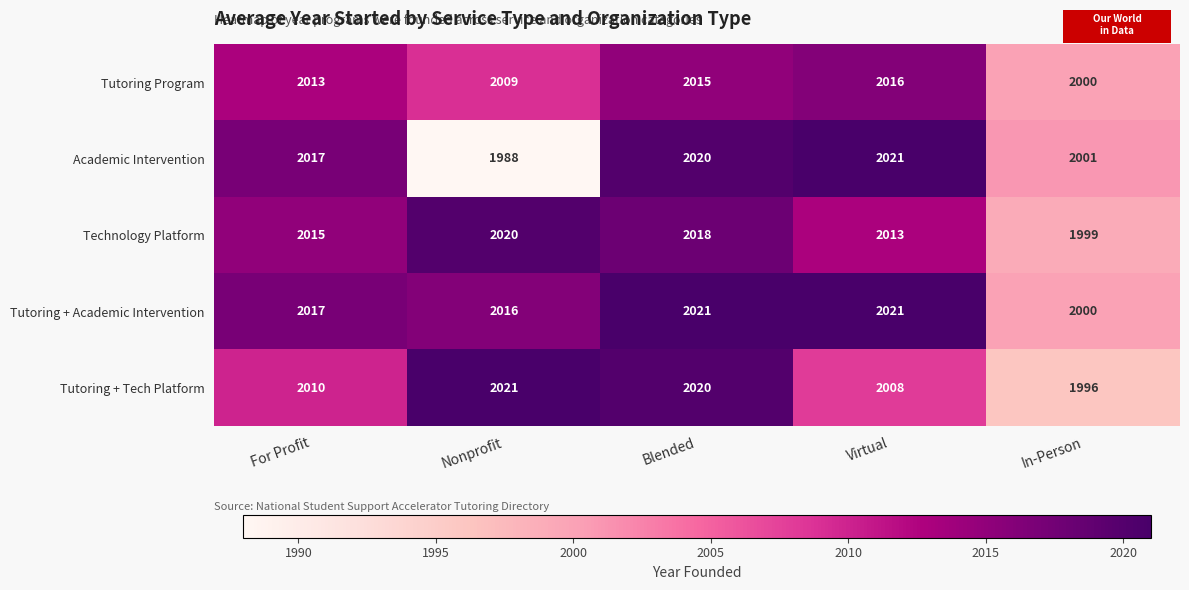

Between For Profit and Nonprofit, which series saw the biggest shift?

Academic Intervention